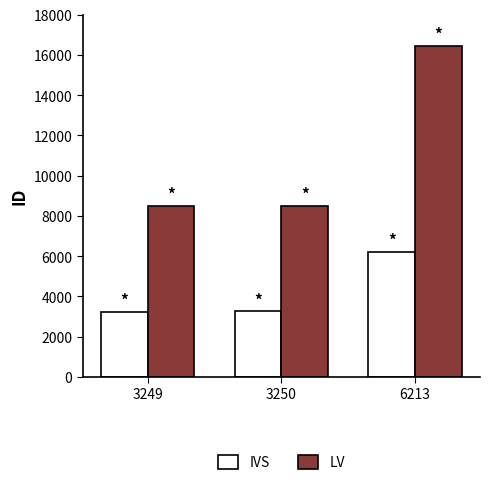

Between 3249 and 6213, which series saw the biggest shift?

LV